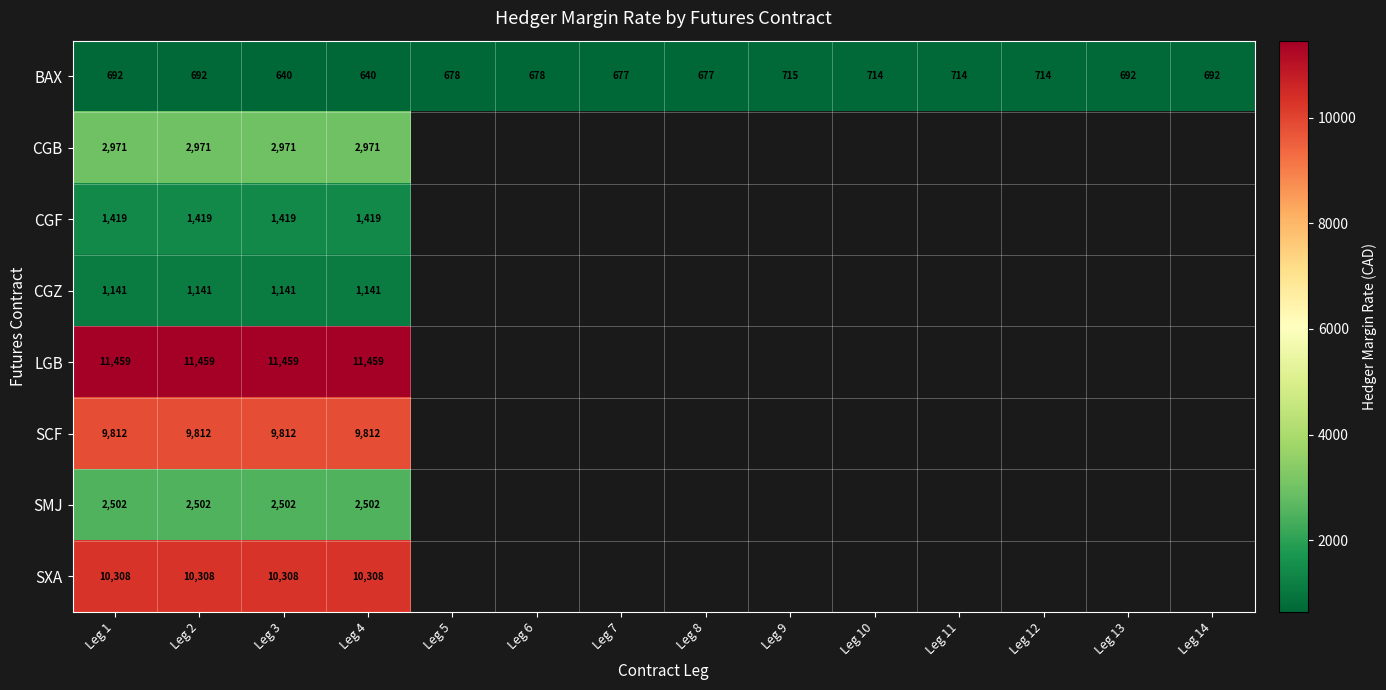

At which label is SCF closest to 9812?

Leg 1